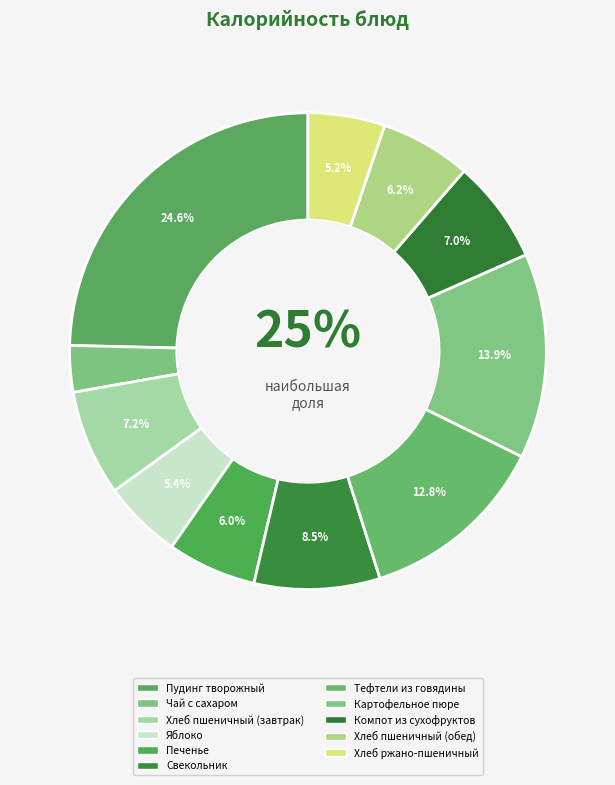

To the nearest percent, what is the difference between the largest and smallest slice percentages?

21%